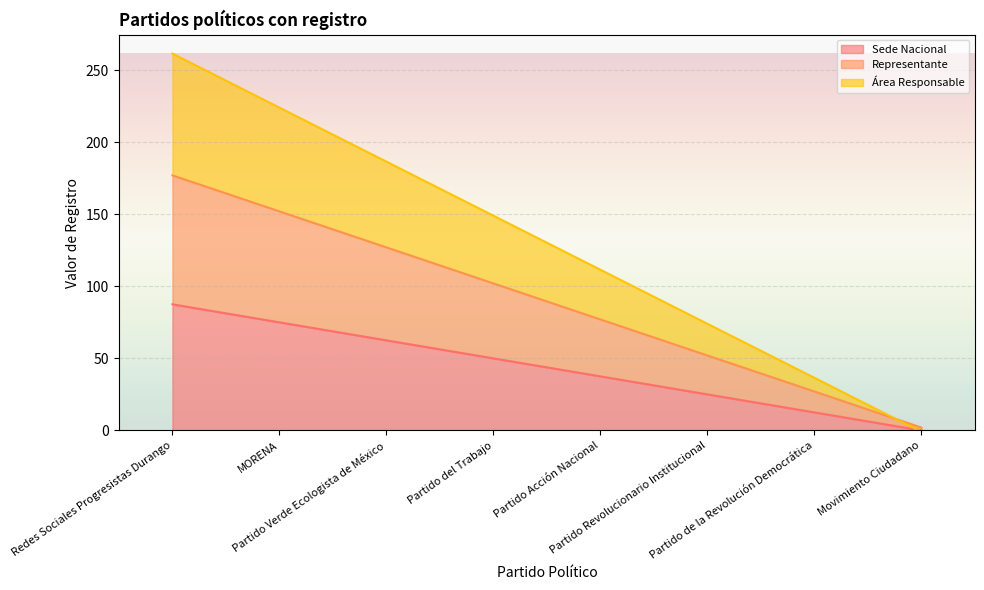

What position from the left is Partido Acción Nacional?

5